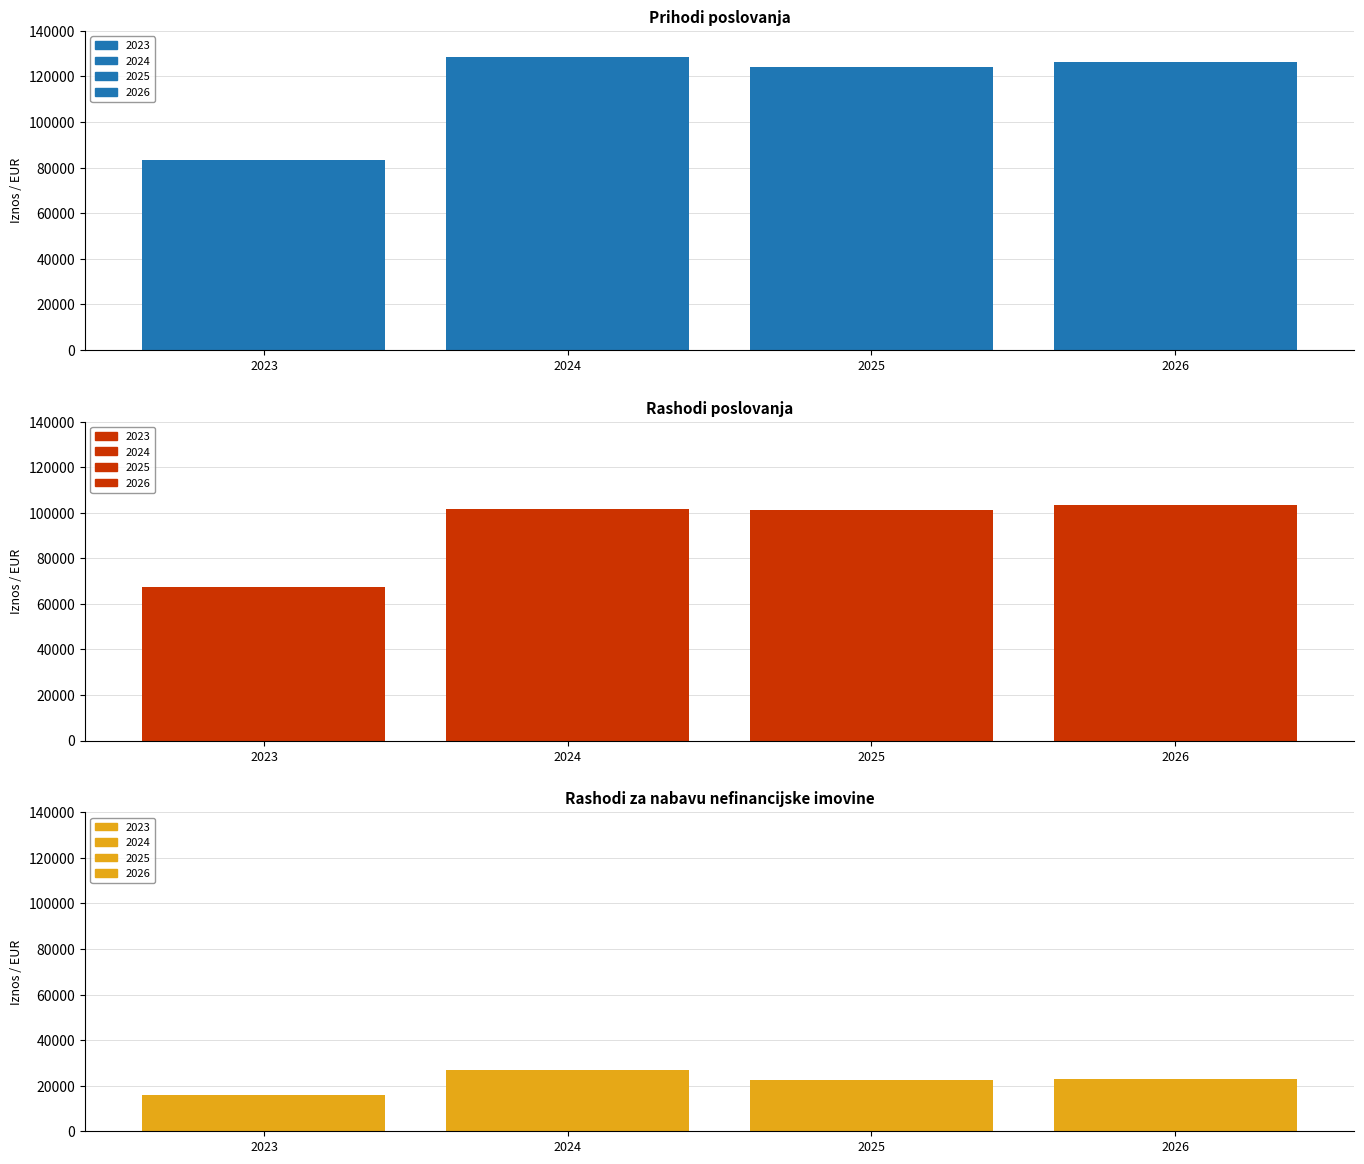

Which category has the lowest value in the Rashodi za nabavu nefinancijske imovine series?

2023